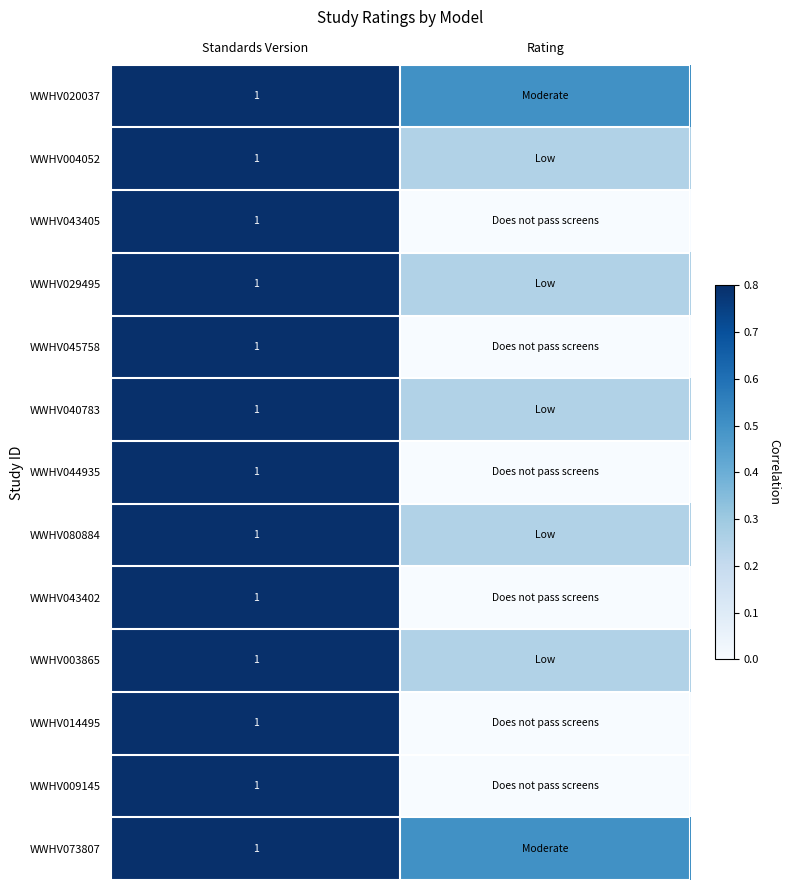

What is the difference between the WWHV014495 values at Rating and Standards Version?

1.0